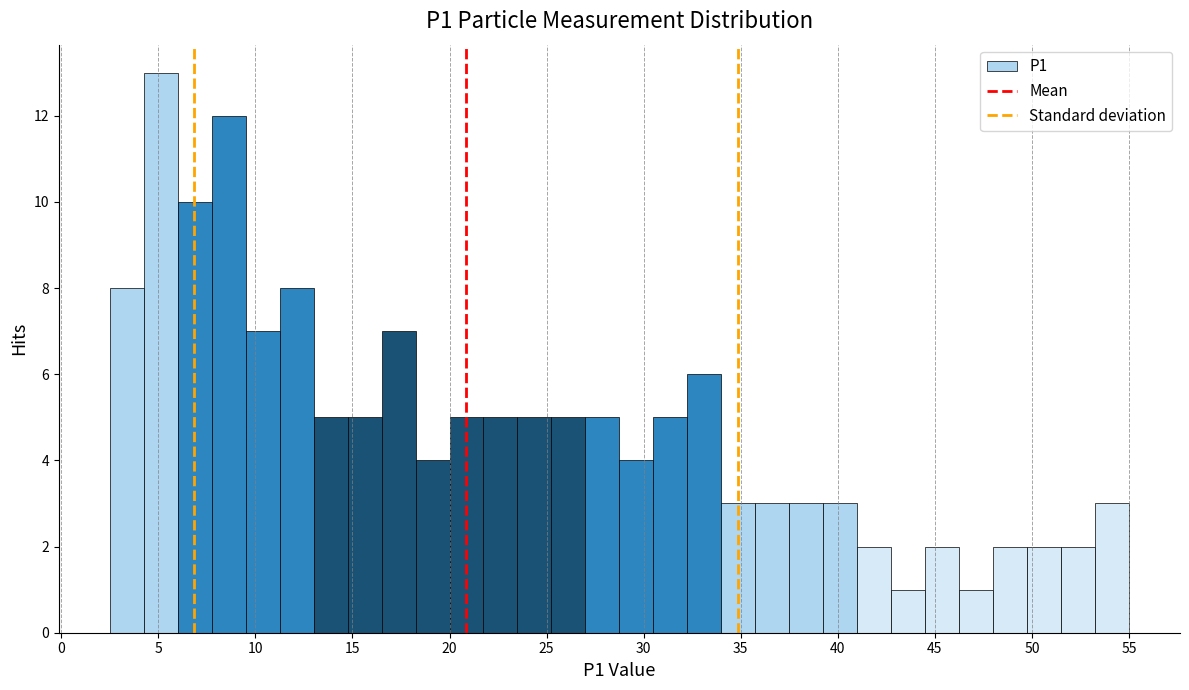

Read against the x-axis, roughly where is the centre of the tallest bar?

5.0